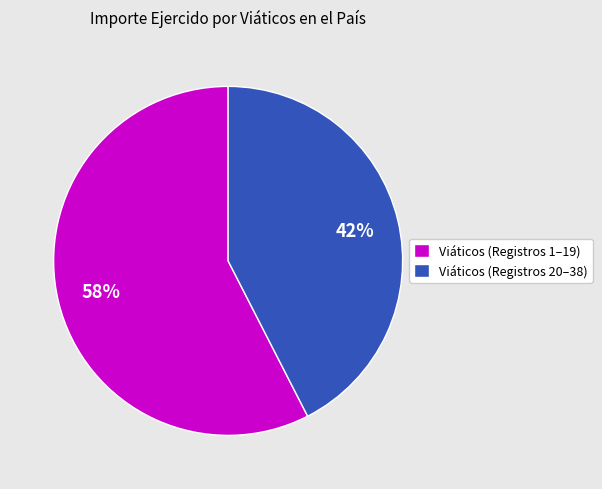

To the nearest percent, what portion does Viáticos (Registros 20–38) represent?

42%